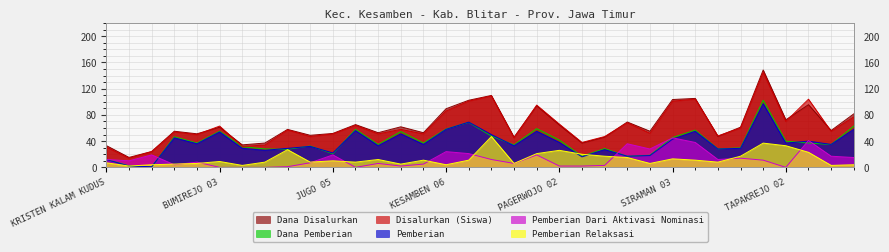

What is the maximum value shown in the chart?

148.5